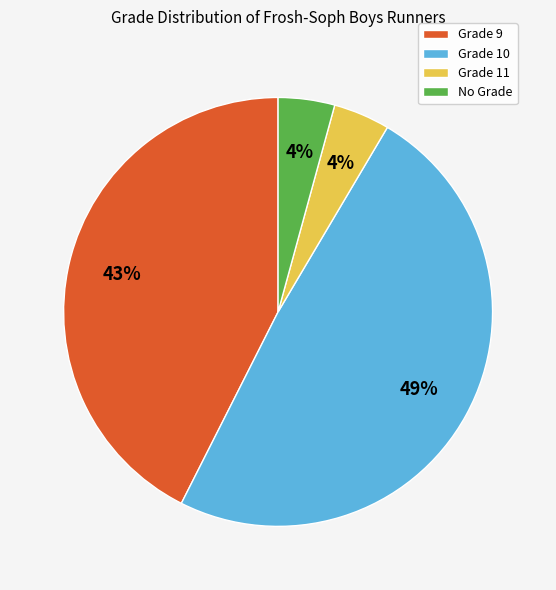

Which has a higher value, Grade 9 or Grade 11?

Grade 9